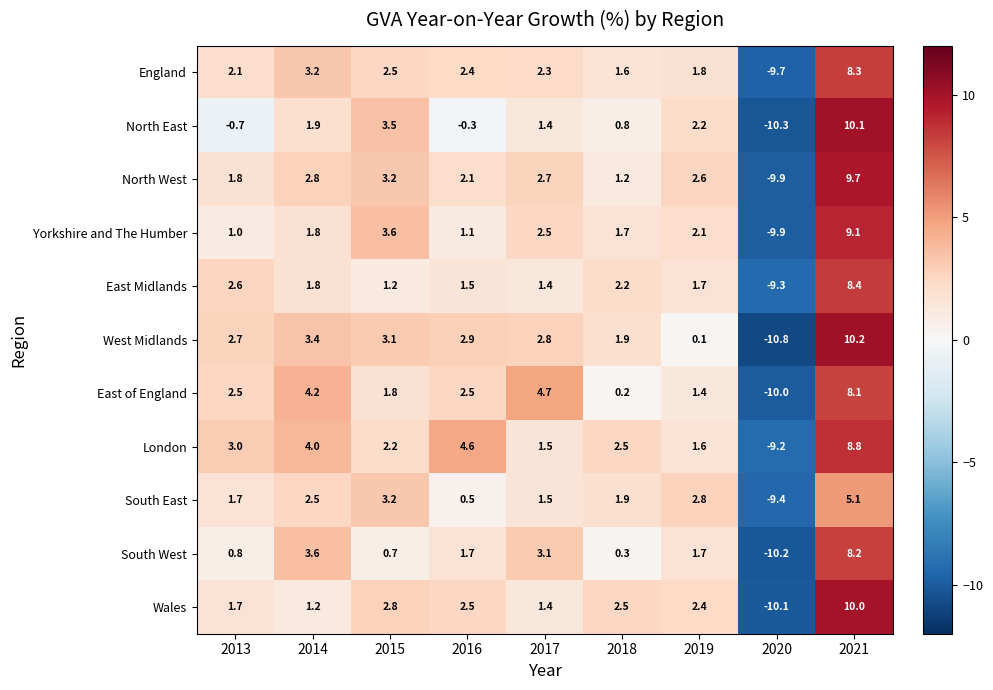

Is it true that North West equals -3.4 at 2020?

False